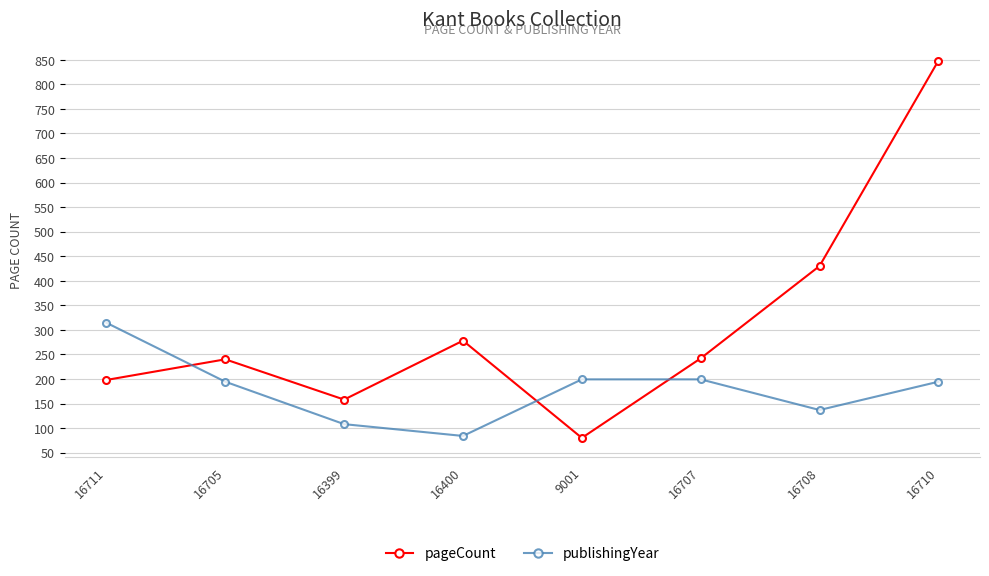

Count the number of categories in the chart.

8